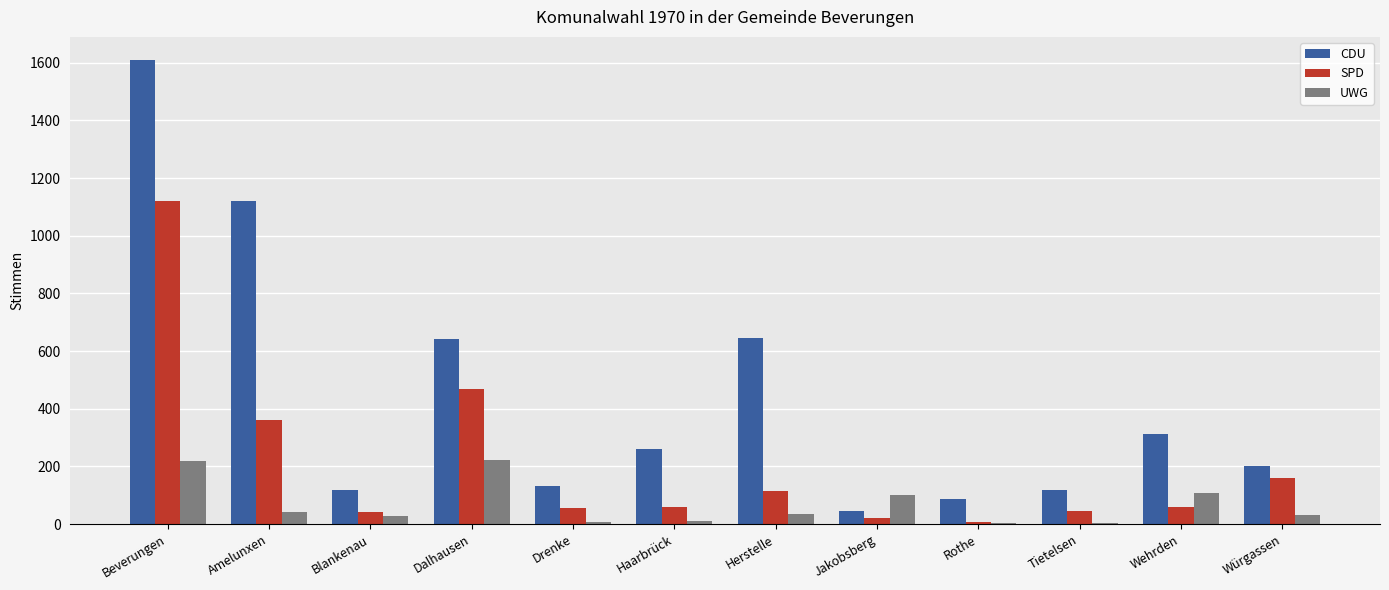

The value of SPD at Drenke is 57. True or false?

True